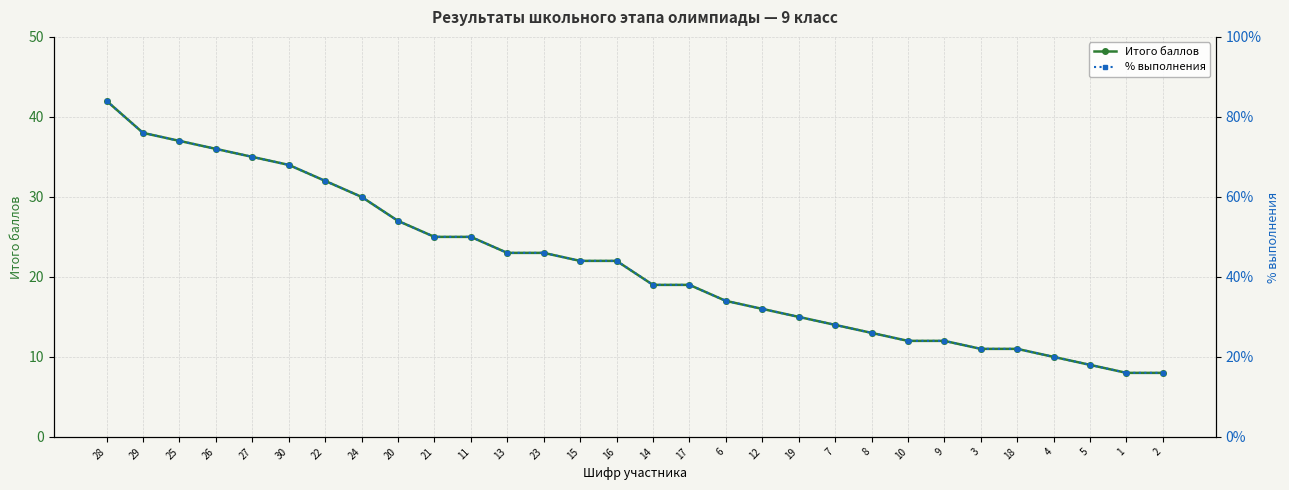

The % выполнения series shows 0.7 at 30. True or false?

True